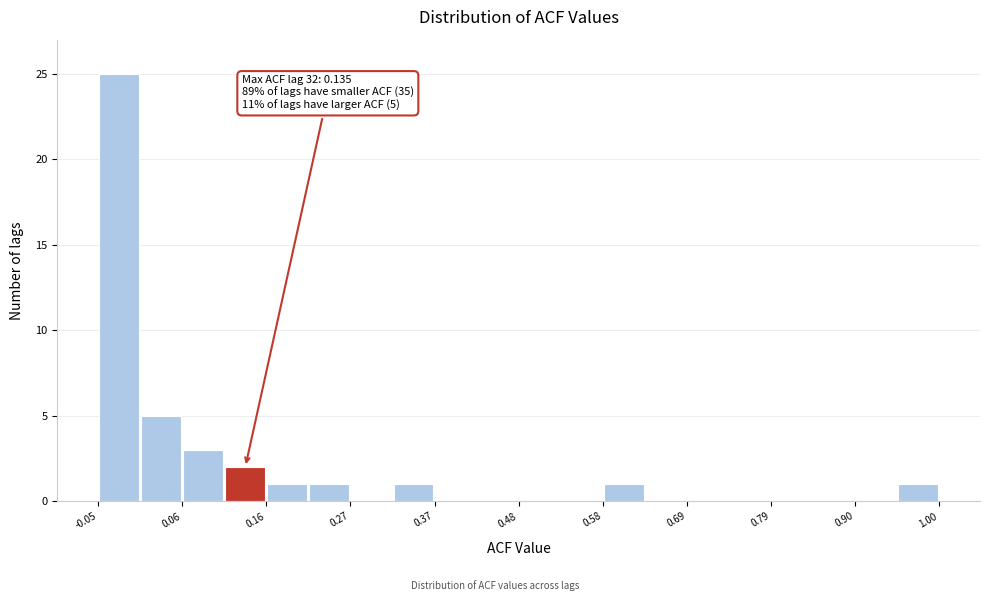

Around what value on the x-axis is the tallest bar? Give the approximate position of its centre, as read against the axis.

-0.02